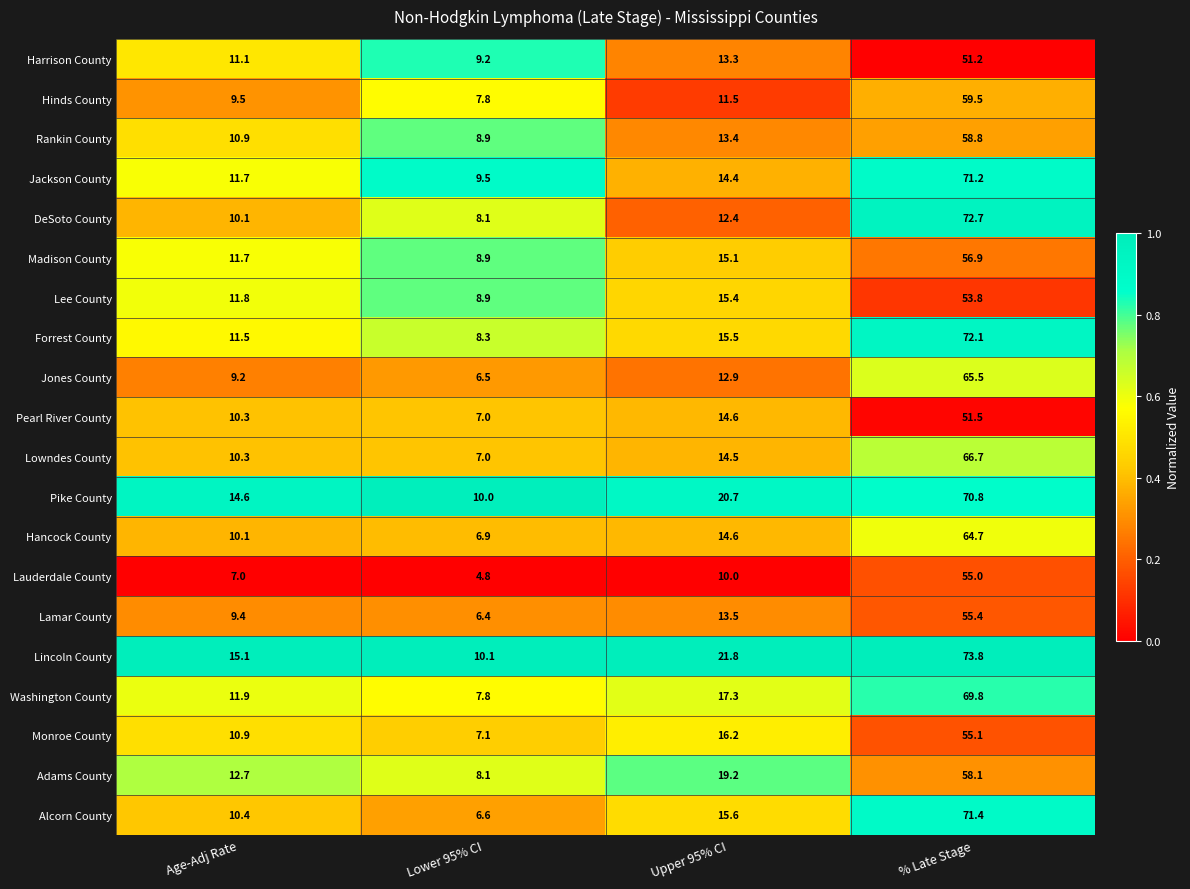

What is the minimum value shown in the chart?

4.8